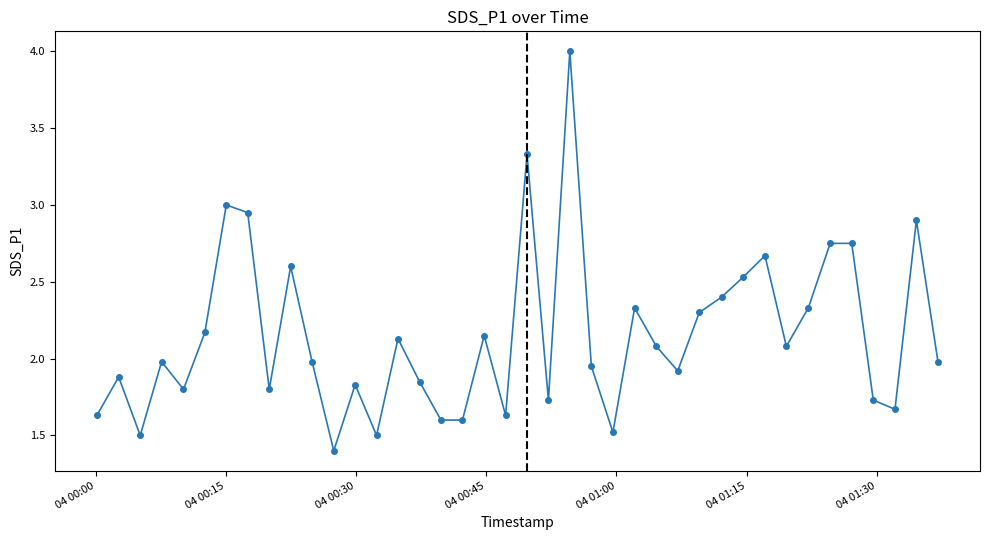

What is the difference between the maximum and minimum values?

2.6